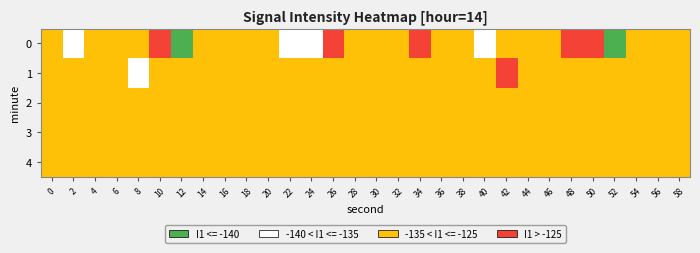

Reading left to right, list all the values displayed in this chart.

0: 0=-126.8	2=-137.9	4=-129.0	6=-130.4	8=-132.0	10=-124.8	12=-140.6	14=-130.4	16=-126.0	18=-131.6	20=-126.9	22=-137.6	24=-137.7	26=-123.7	28=-130.1	30=-133.9	32=-128.5	34=-124.7	36=-130.3	38=-127.7	40=-137.0	42=-130.7	44=-130.4	46=-134.7	48=-122.3	50=-122.9	52=-148.4	54=-128.4	56=-132.9	58=-127.1
1: 0=-125.8	2=-129.6	4=-126.4	6=-125.9	8=-137.8	10=-132.3	12=-132.0	14=-131.6	16=-128.1	18=-132.3	20=-129.0	22=-131.0	24=-128.0	26=-130.0	28=-132.0	30=-127.0	32=-129.0	34=-131.0	36=-133.0	38=-128.0	40=-130.0	42=-125.0	44=-127.0	46=-129.0	48=-131.0	50=-133.0	52=-128.0	54=-130.0	56=-132.0	58=-127.0
2: 0=-128.0	2=-130.0	4=-132.0	6=-127.0	8=-129.0	10=-131.0	12=-133.0	14=-128.0	16=-130.0	18=-132.0	20=-127.0	22=-129.0	24=-131.0	26=-133.0	28=-128.0	30=-130.0	32=-132.0	34=-127.0	36=-129.0	38=-131.0	40=-133.0	42=-128.0	44=-130.0	46=-132.0	48=-127.0	50=-129.0	52=-131.0	54=-133.0	56=-128.0	58=-130.0
3: 0=-130.0	2=-132.0	4=-127.0	6=-129.0	8=-131.0	10=-133.0	12=-128.0	14=-130.0	16=-132.0	18=-127.0	20=-129.0	22=-131.0	24=-133.0	26=-128.0	28=-130.0	30=-132.0	32=-127.0	34=-129.0	36=-131.0	38=-133.0	40=-128.0	42=-130.0	44=-132.0	46=-127.0	48=-129.0	50=-131.0	52=-133.0	54=-128.0	56=-130.0	58=-132.0
4: 0=-127.0	2=-129.0	4=-131.0	6=-133.0	8=-128.0	10=-130.0	12=-132.0	14=-127.0	16=-129.0	18=-131.0	20=-133.0	22=-128.0	24=-130.0	26=-132.0	28=-127.0	30=-129.0	32=-131.0	34=-133.0	36=-128.0	38=-130.0	40=-132.0	42=-127.0	44=-129.0	46=-131.0	48=-133.0	50=-128.0	52=-130.0	54=-132.0	56=-127.0	58=-129.0